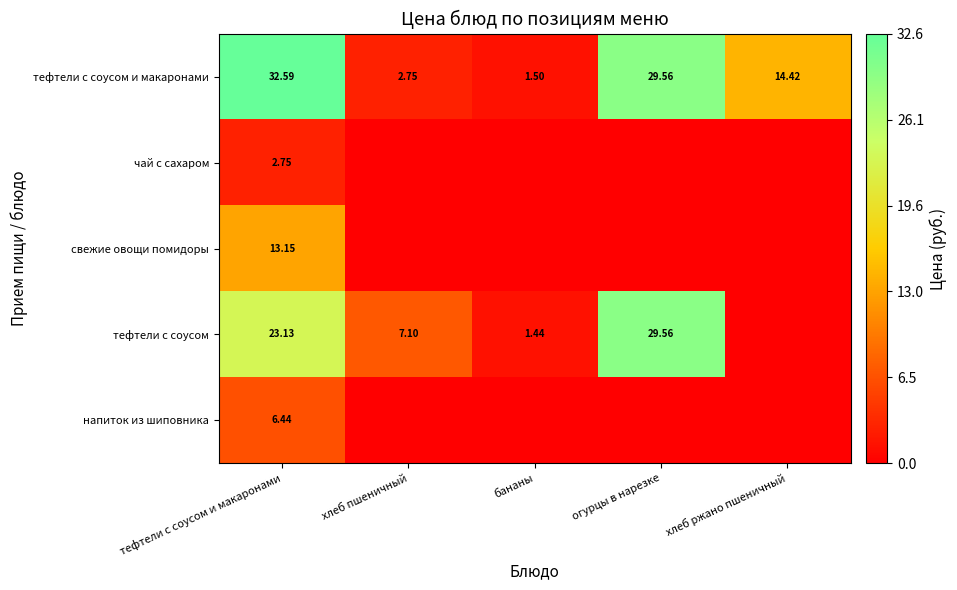

What is the total value across all series at тефтели с соусом и макаронами?

78.1